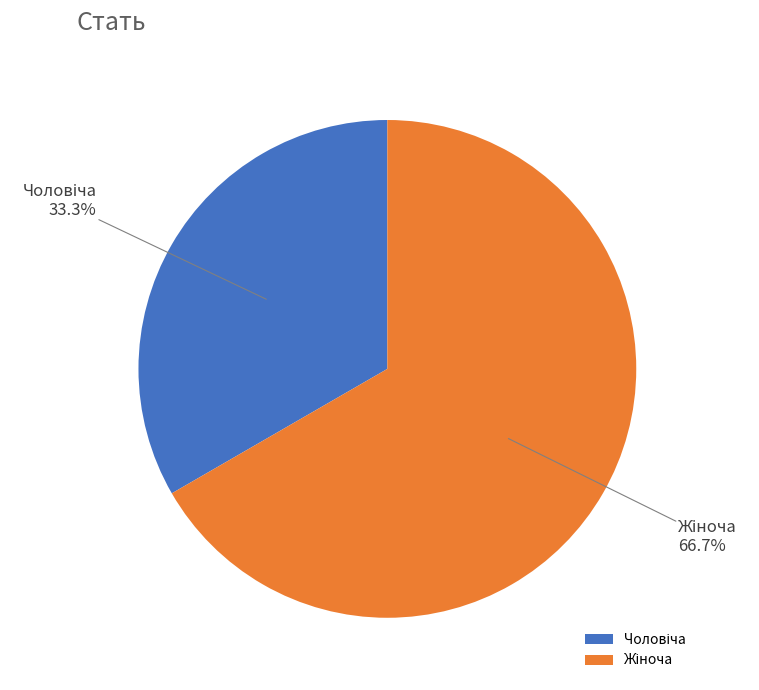

Is there a majority slice in this chart?

Yes